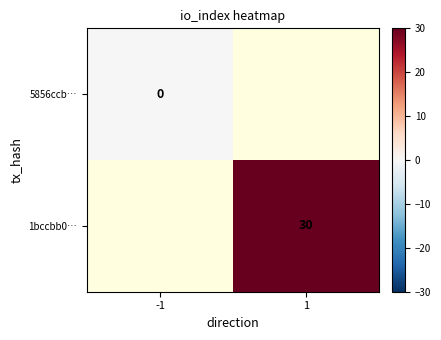

Count the number of data series in this chart.

2